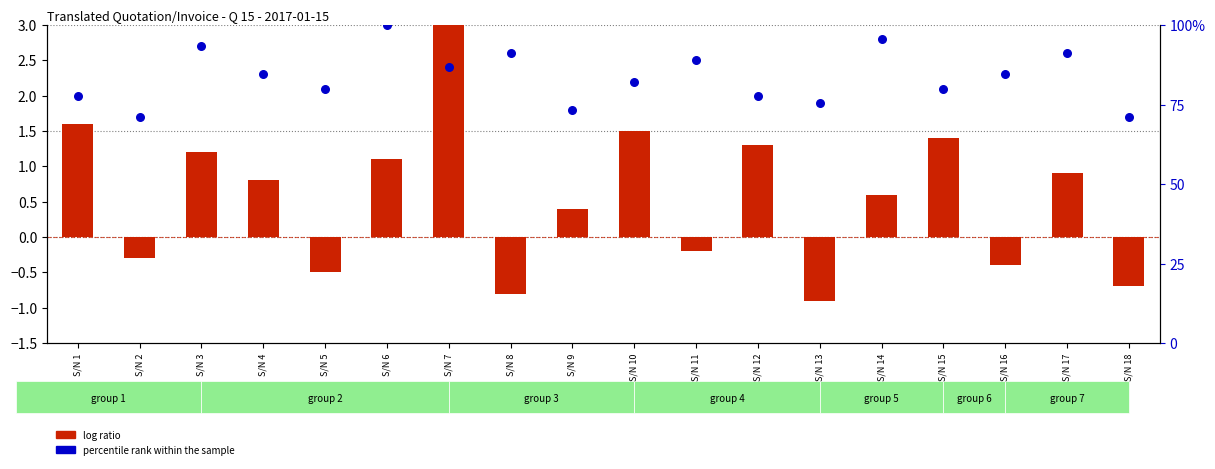

Which series contains the lowest Y value?

log ratio